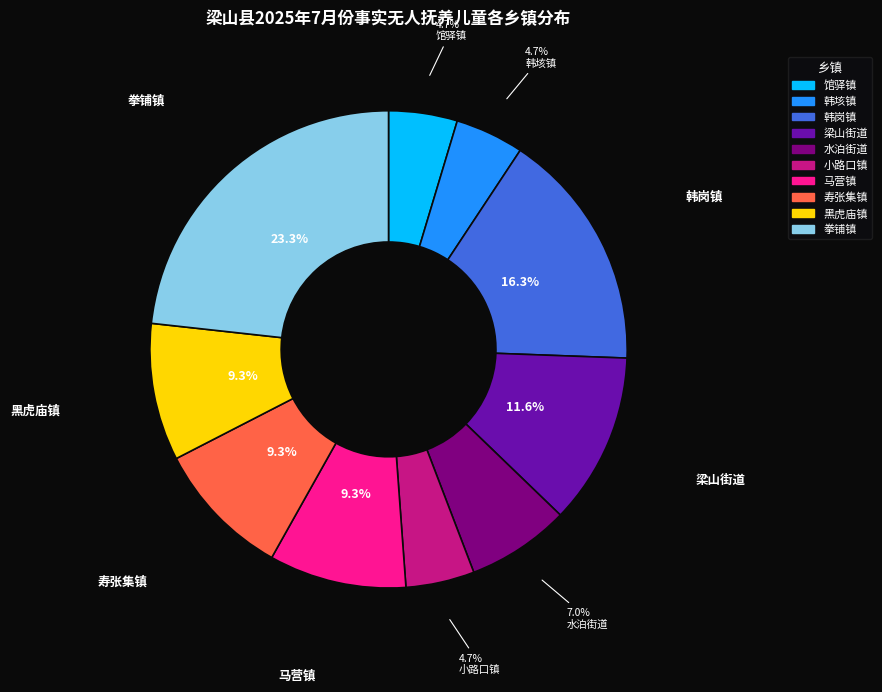

The 韩岗镇 slice represents 16% of the pie. True or false?

True